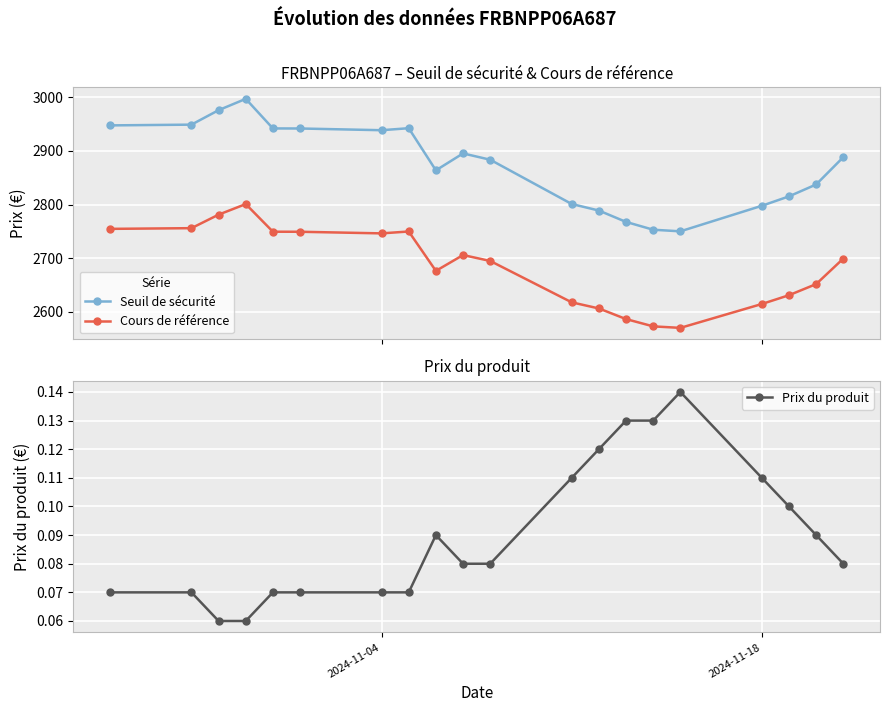

What is the value of the Cours de référence point at the 1st from the left?

2754.6